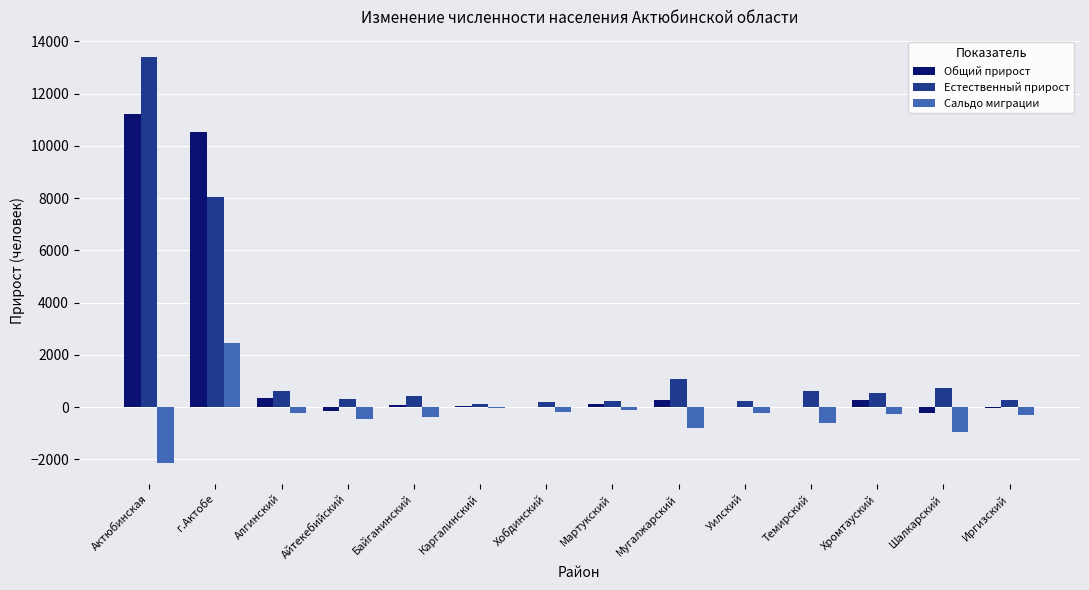

Between г.Актобе and Темирский, which series saw the biggest shift?

Общий прирост